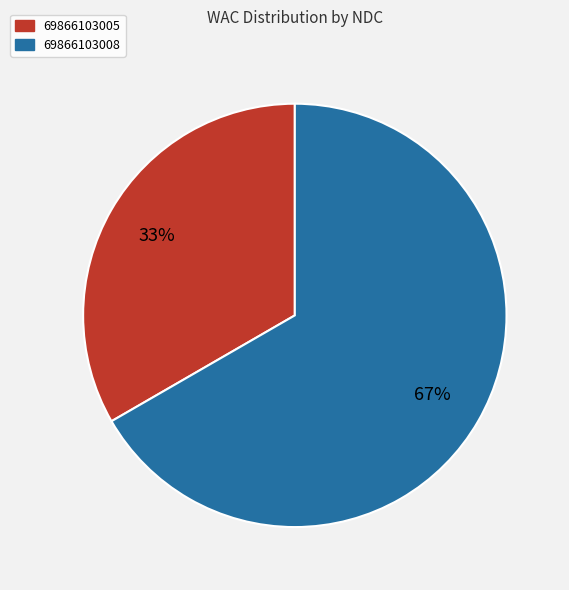

Combined, do 69866103008 and 69866103005 account for over 50%?

Yes